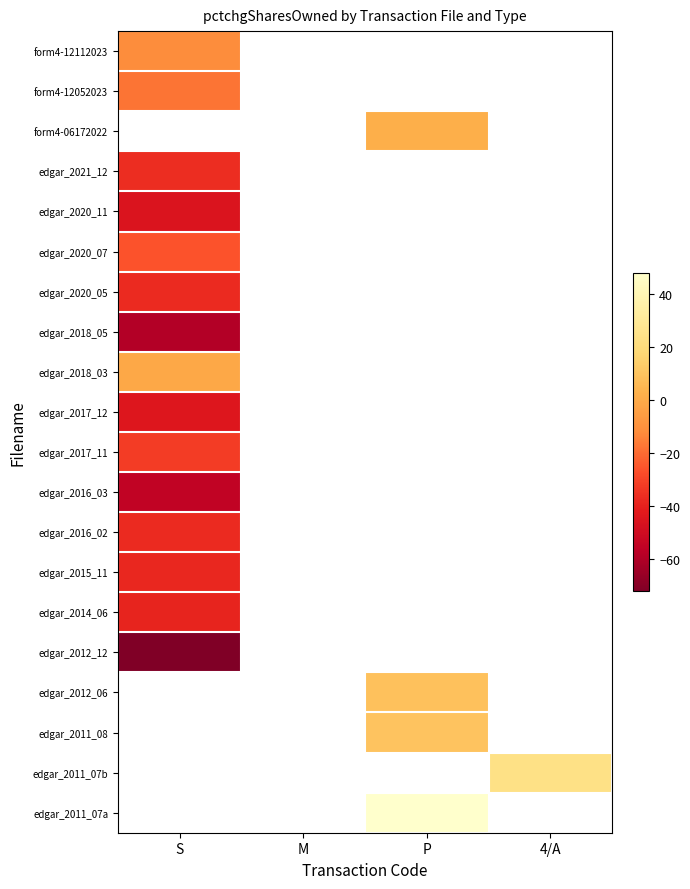

How many data points does each series have?

4